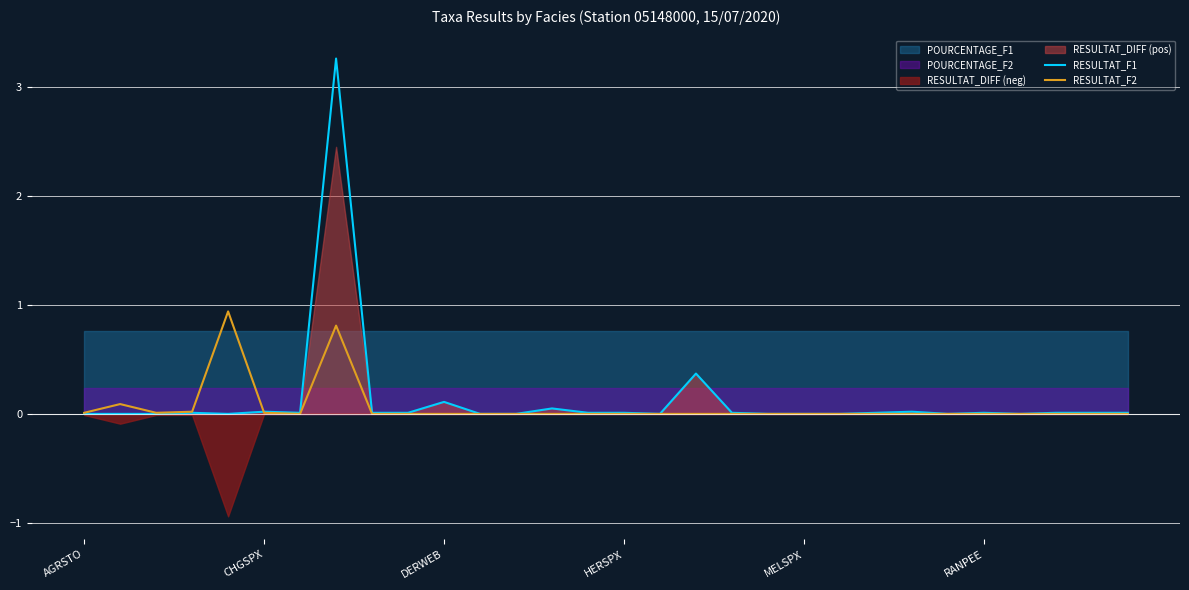

At which category does the chart reach its peak across all series?

7